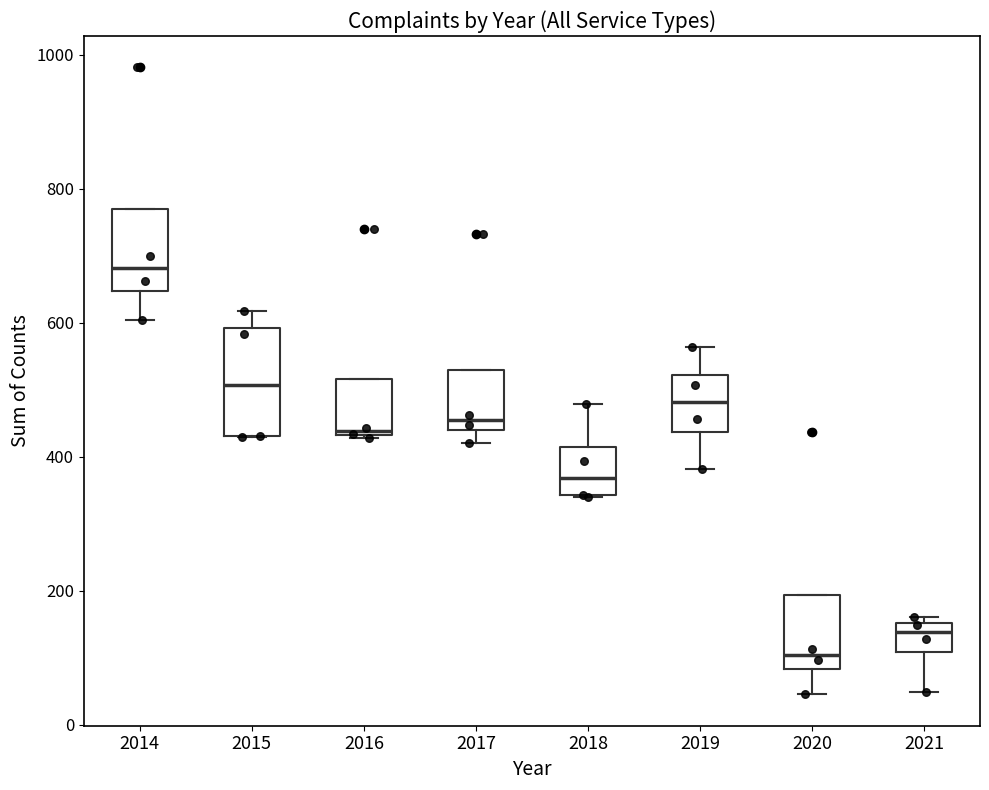

Which box's median line is the lowest?

2020